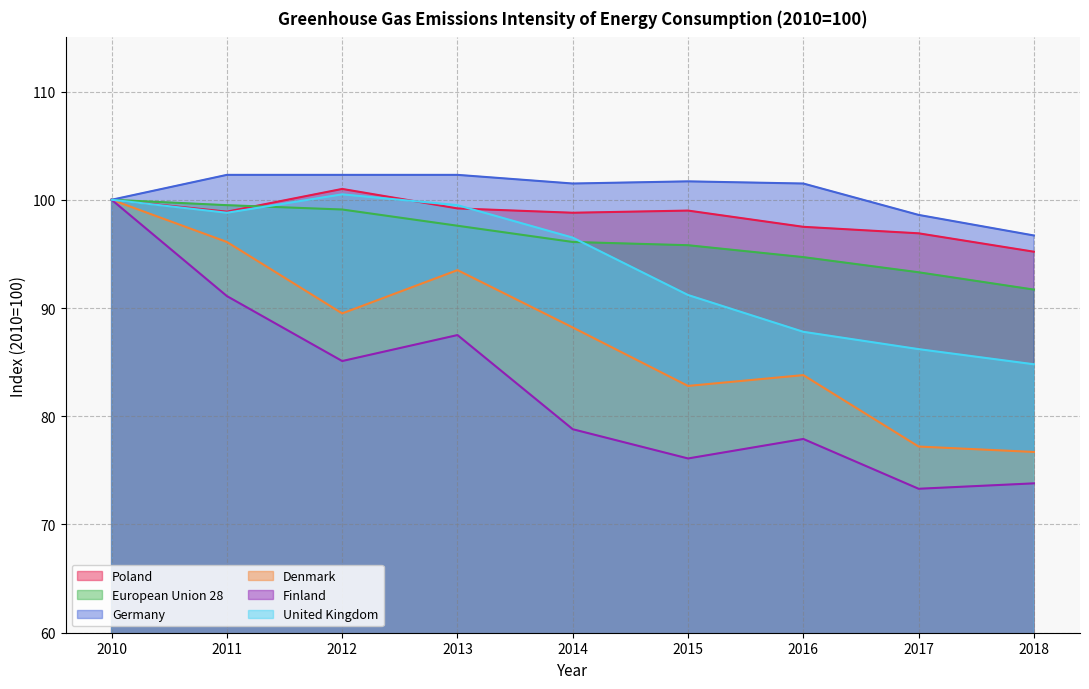

What is the minimum value shown in the chart?

73.3